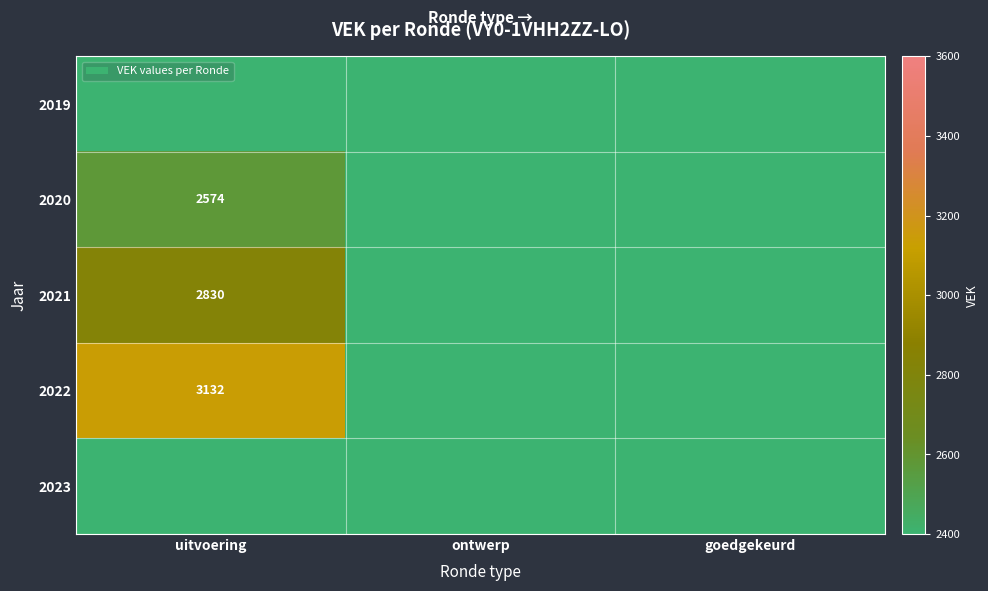

The value of 2020 at uitvoering is 2574. True or false?

True